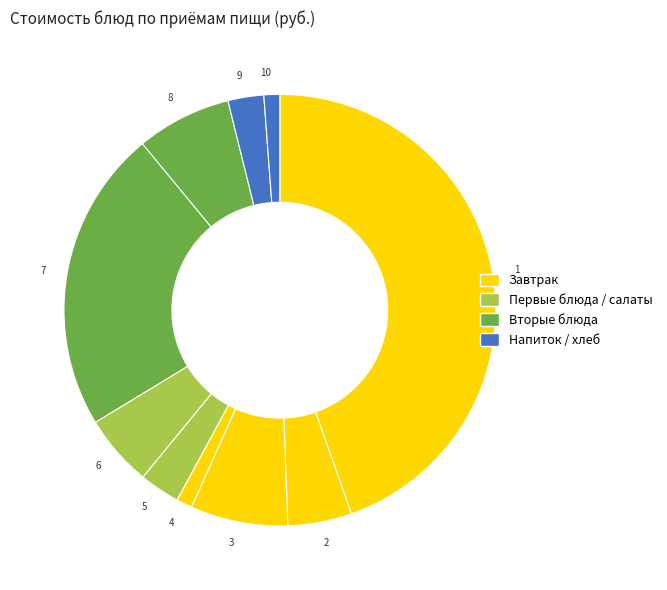

Does 2 represent more than half of the total?

No